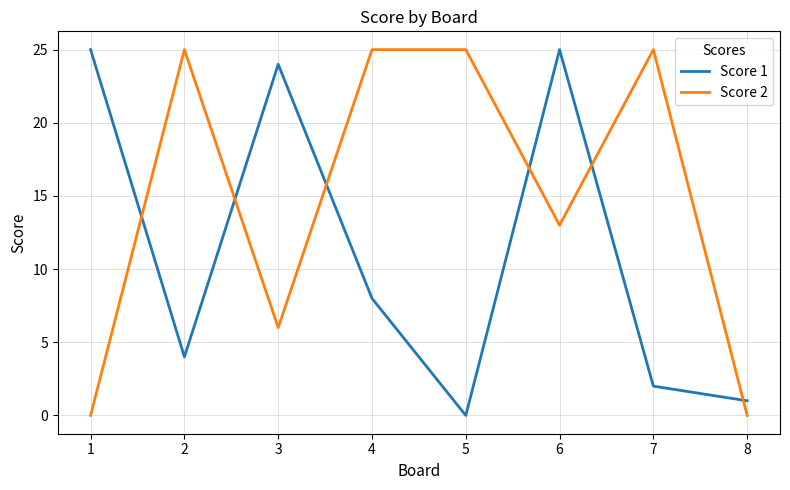

Is the value of Score 2 at 3 greater than the value of Score 1 at 4?

No